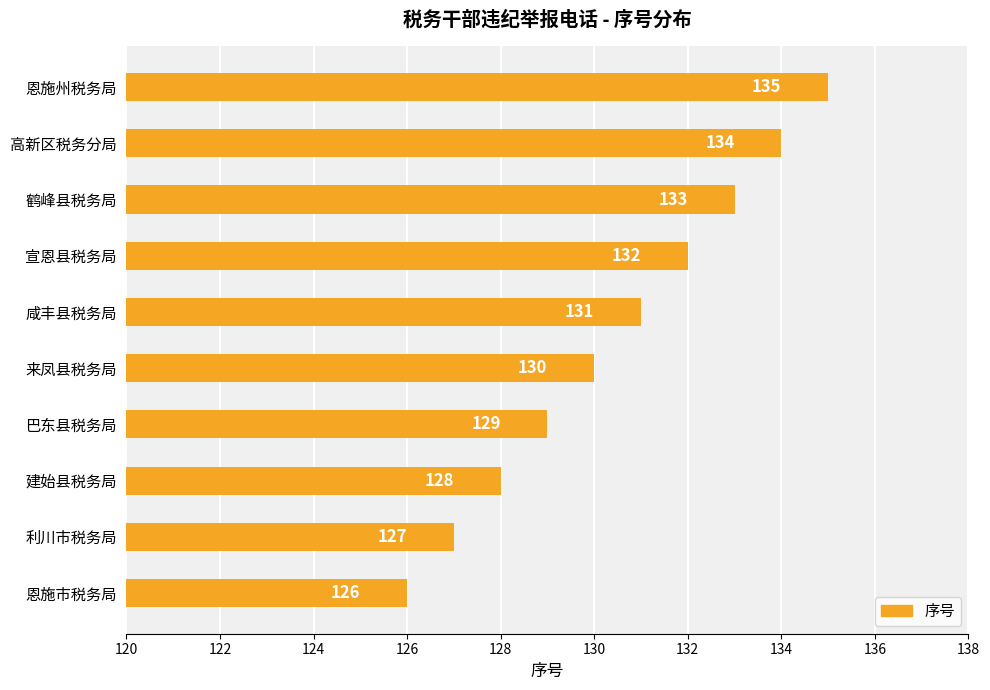

At which label is the value closest to 130?

来凤县税务局